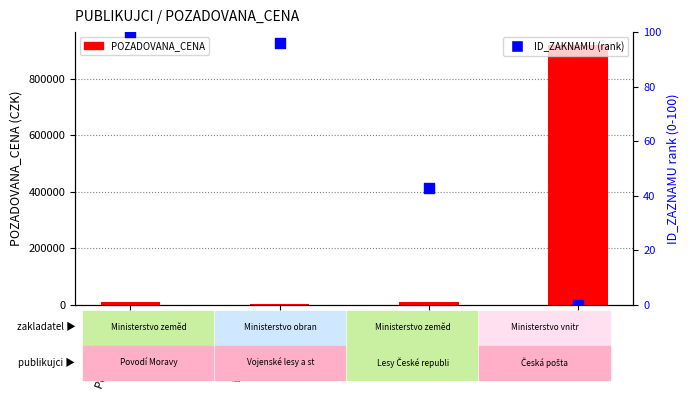

What is the total value across all series at Vojenské lesy
a statky ČR?

965.9